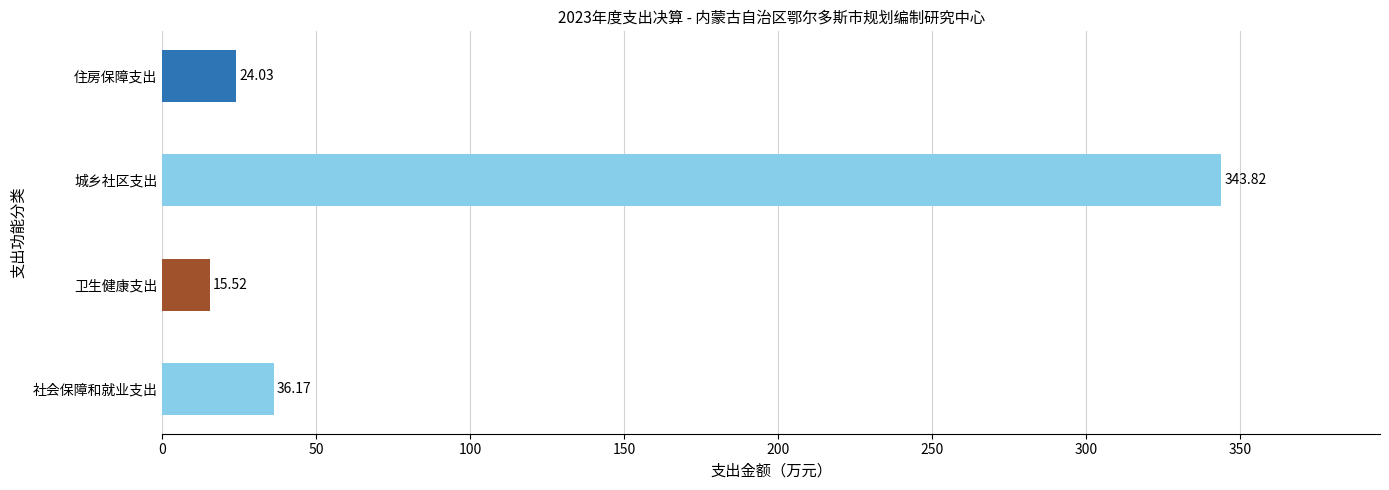

Which category has the highest value across all series?

城乡社区支出